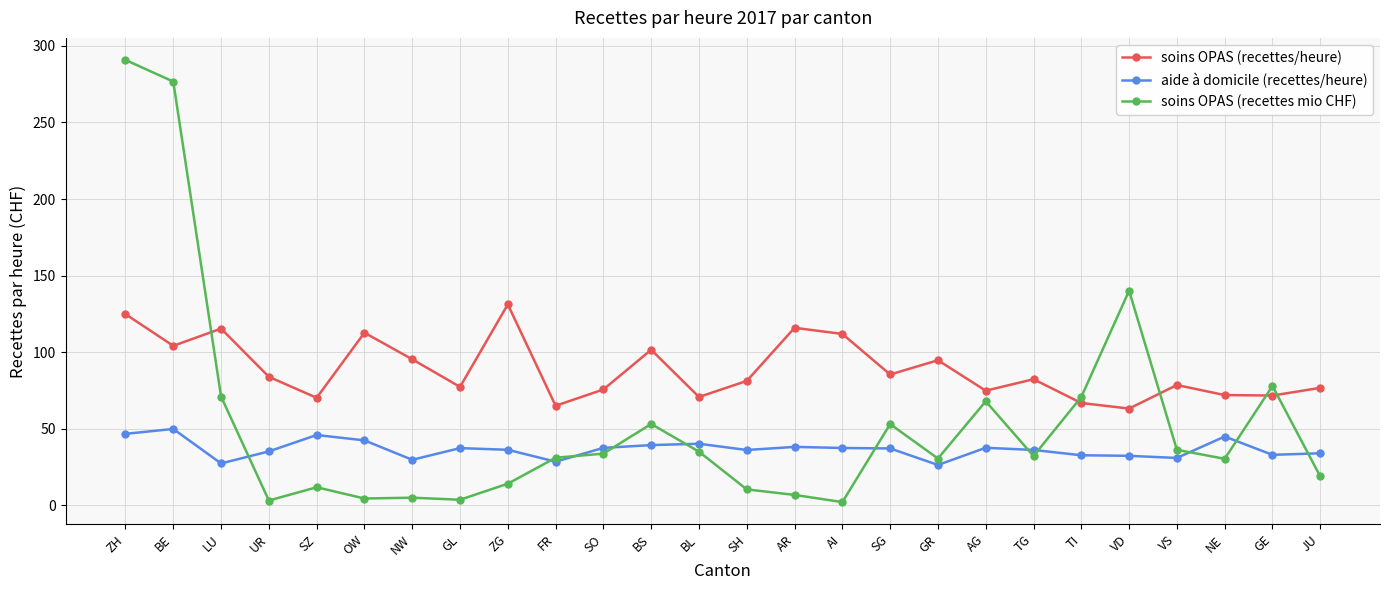

Where is the first local minimum for aide à domicile (recettes/heure)?

LU